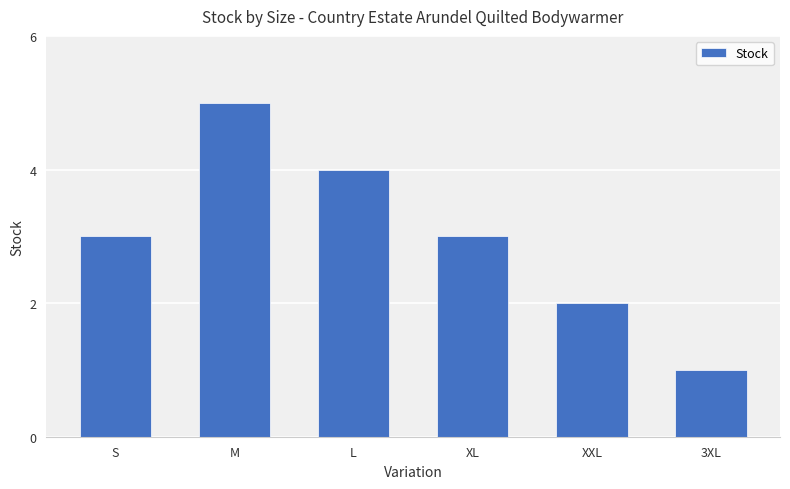

Between L and M, which is larger?

M